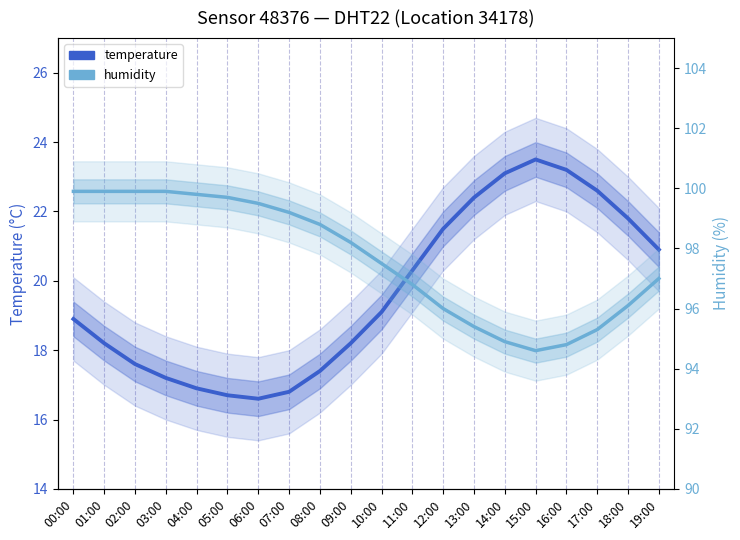

In temperature, how many points are lower than both neighbors (excluding endpoints)?

1